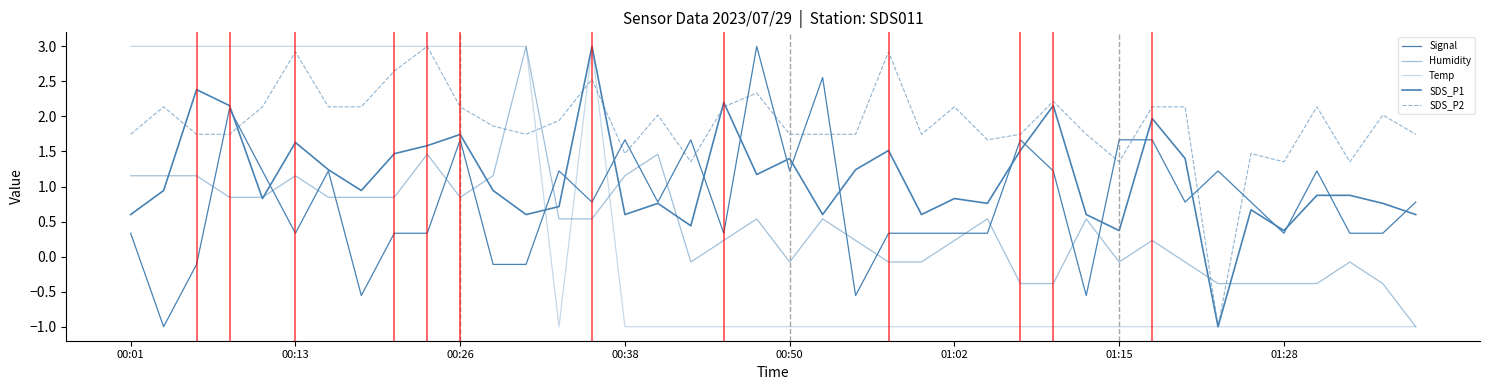

Which series has the largest total across all categories?

SDS_P2